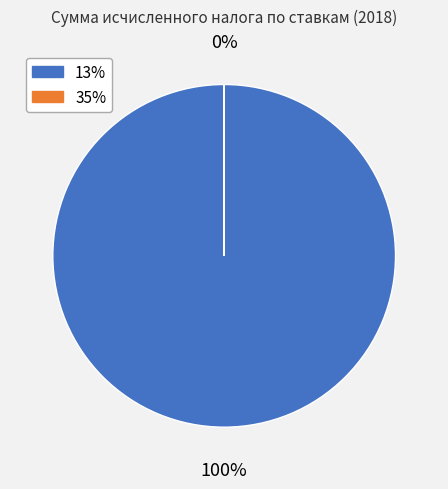

Which category accounts for the majority?

13%